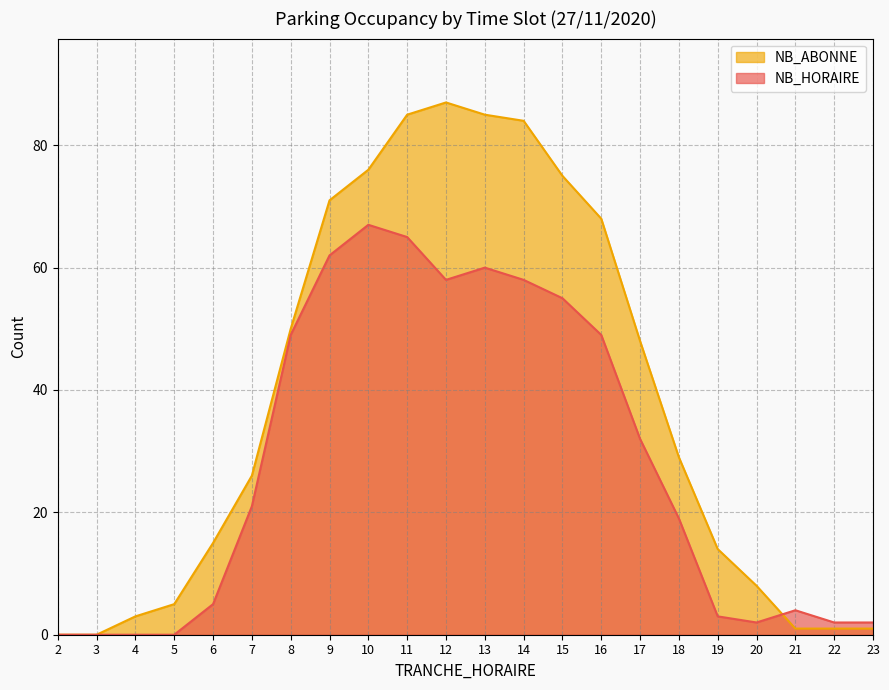

At which label is NB_HORAIRE closest to 33?

17